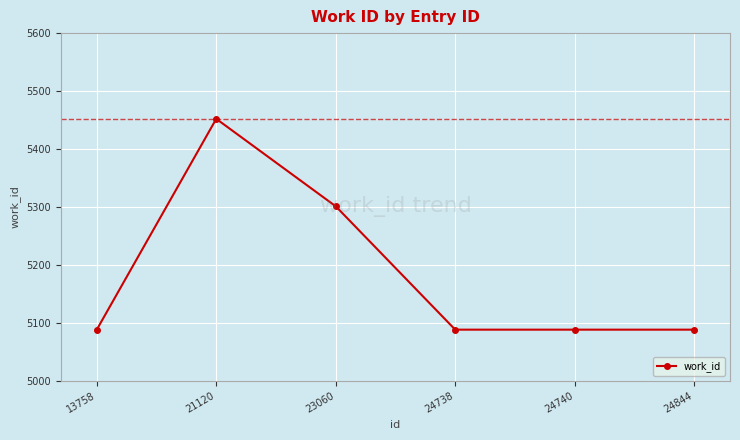

What is the average value?

5184